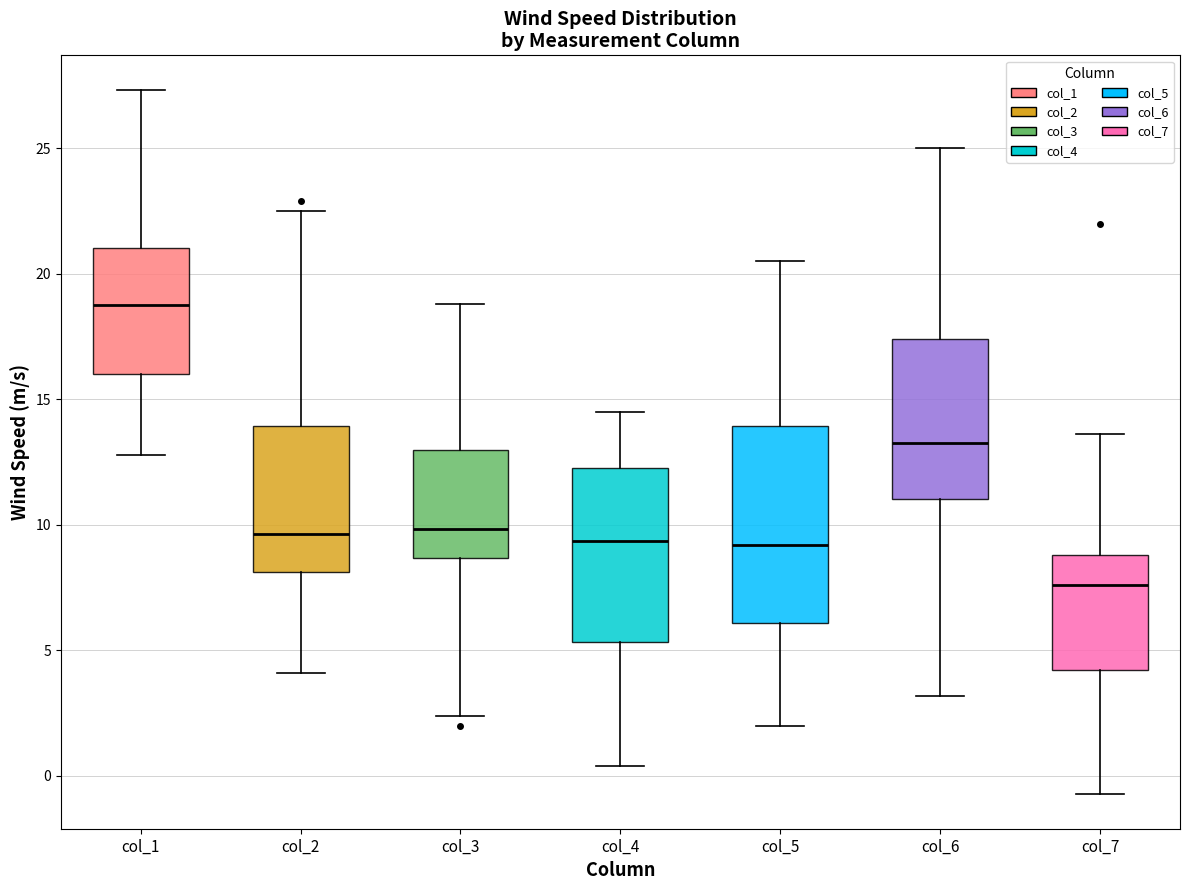

Comparing the boxes themselves (not the whiskers), which one is the tallest?

col_5